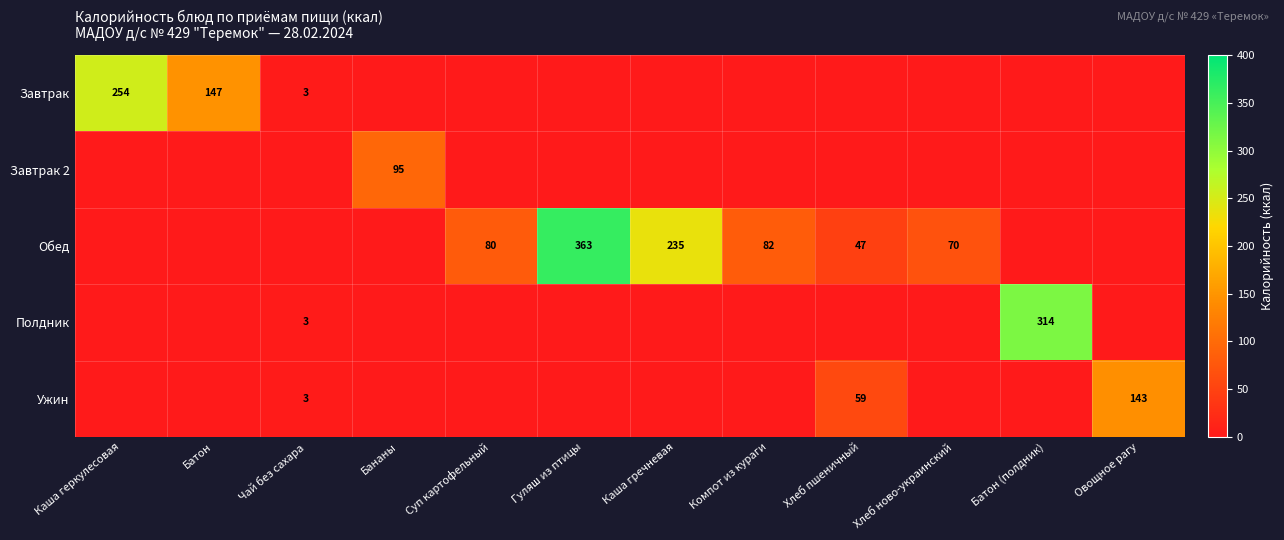

At which category does the chart reach its minimum across all series?

Бананы